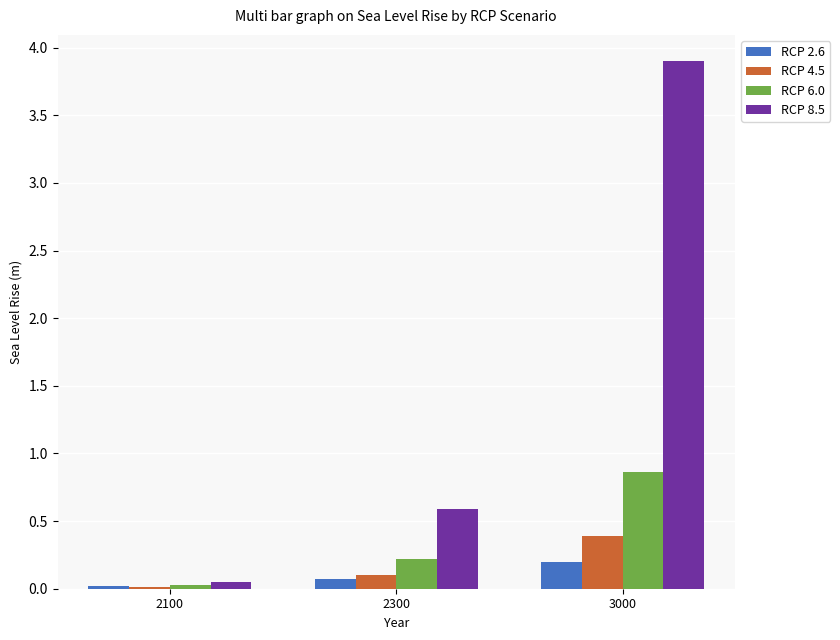

True or false: RCP 2.6 has a value of 0.0 at 2100.

True